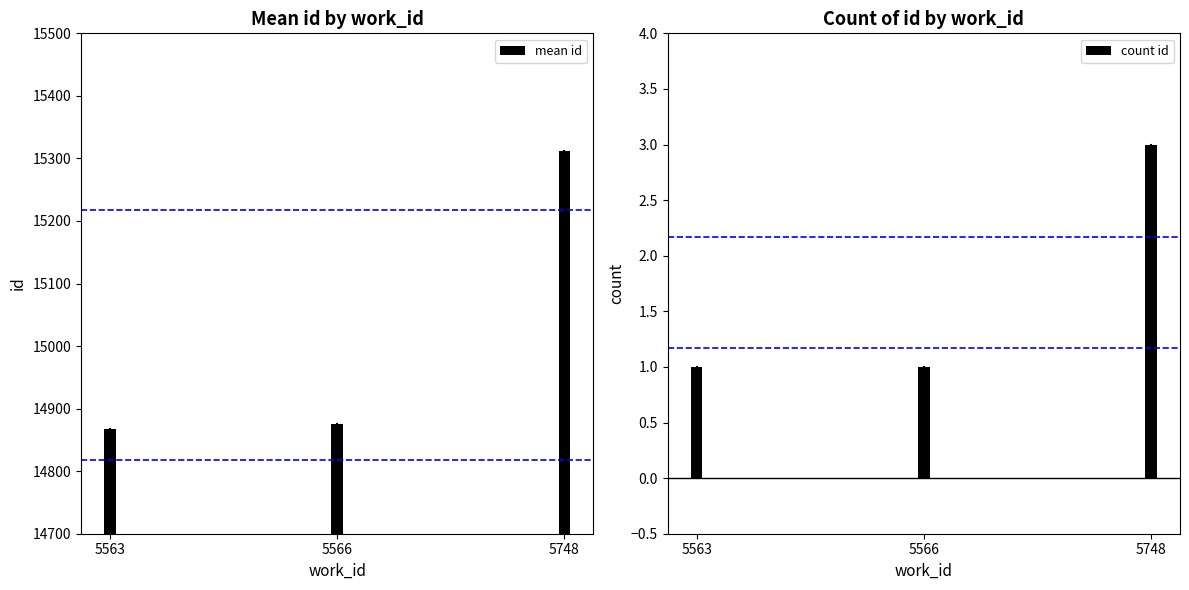

How many data points in count id are above 1?

1